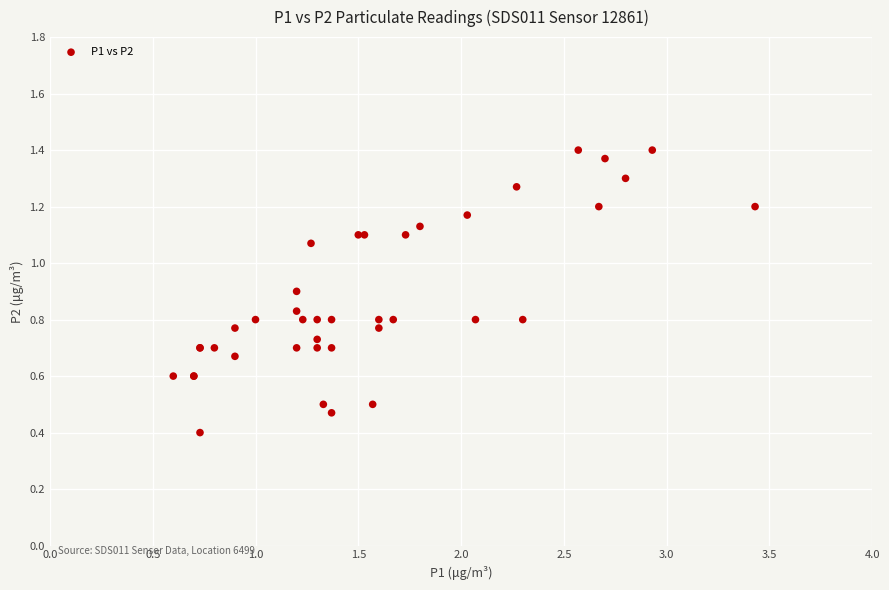

What Y value in the scatter plot is closest to 0?

0.4